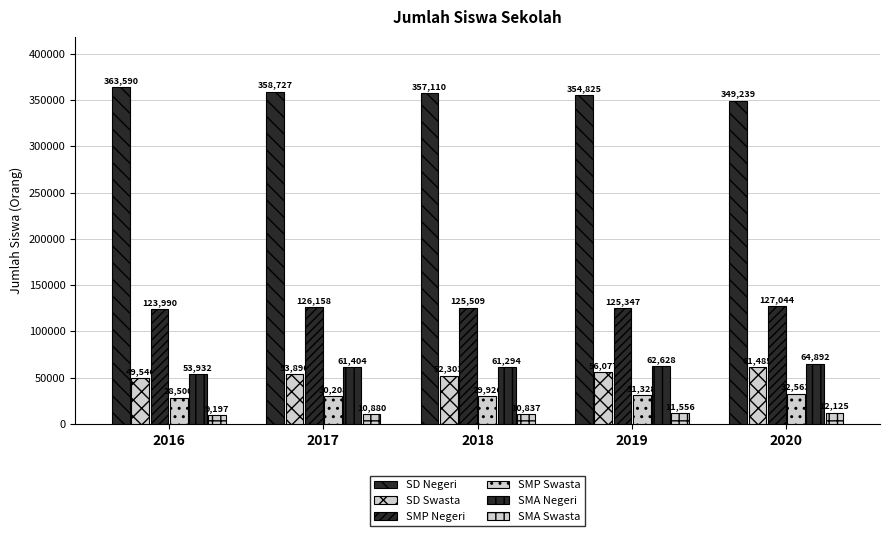

At which category does the chart reach its peak across all series?

2016